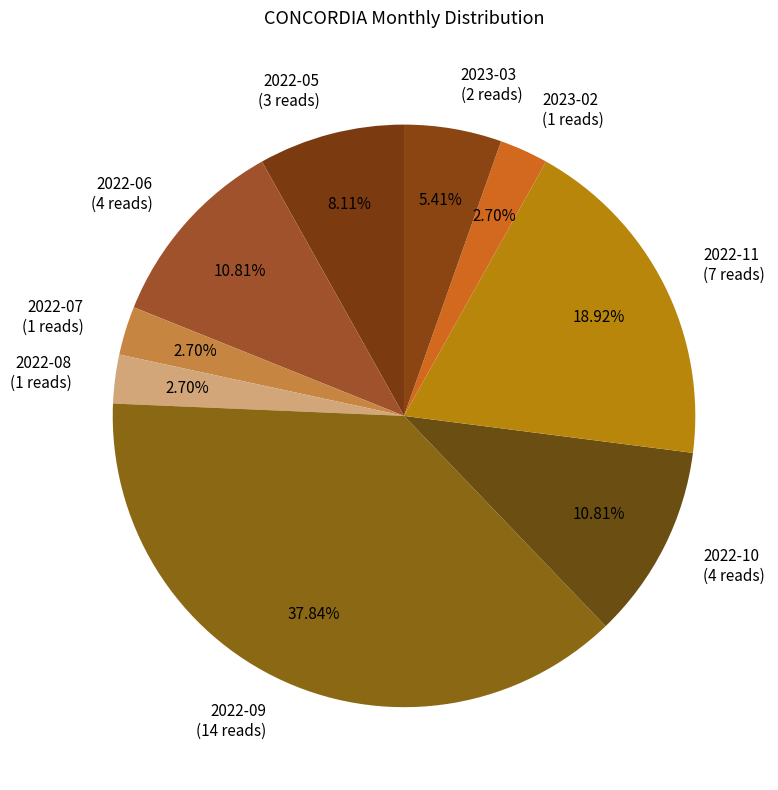

How many segments does this pie chart have?

9